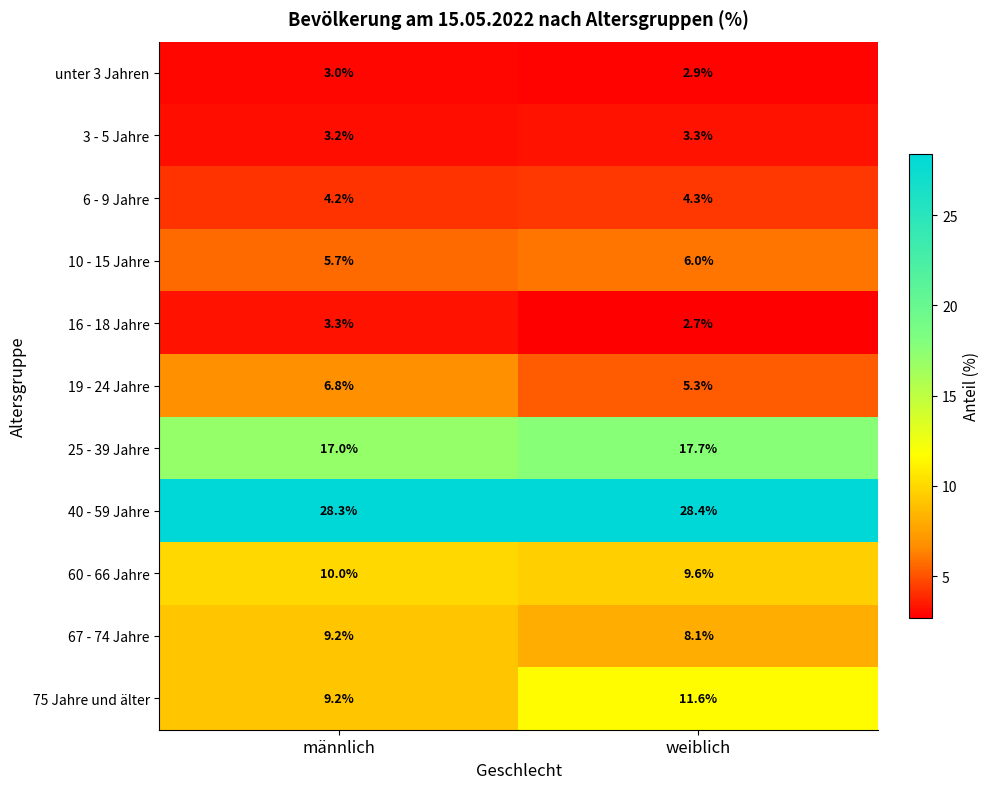

What is the difference between the 67 - 74 Jahre values at männlich and weiblich?

1.1